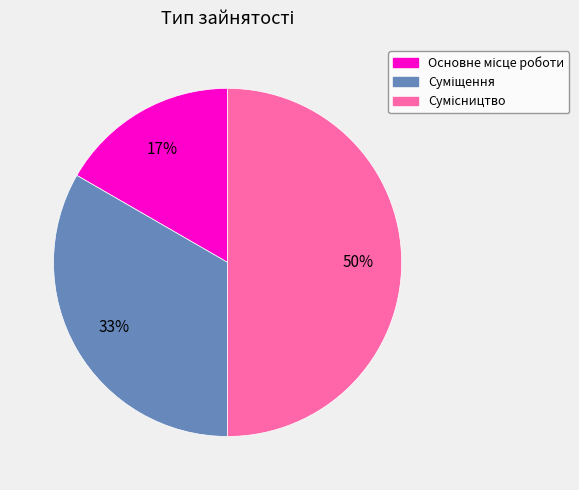

To the nearest percent, what is the average slice percentage?

33%